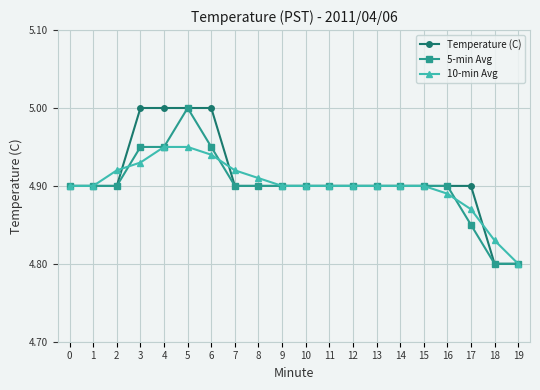

How many lines are shown in the chart?

3